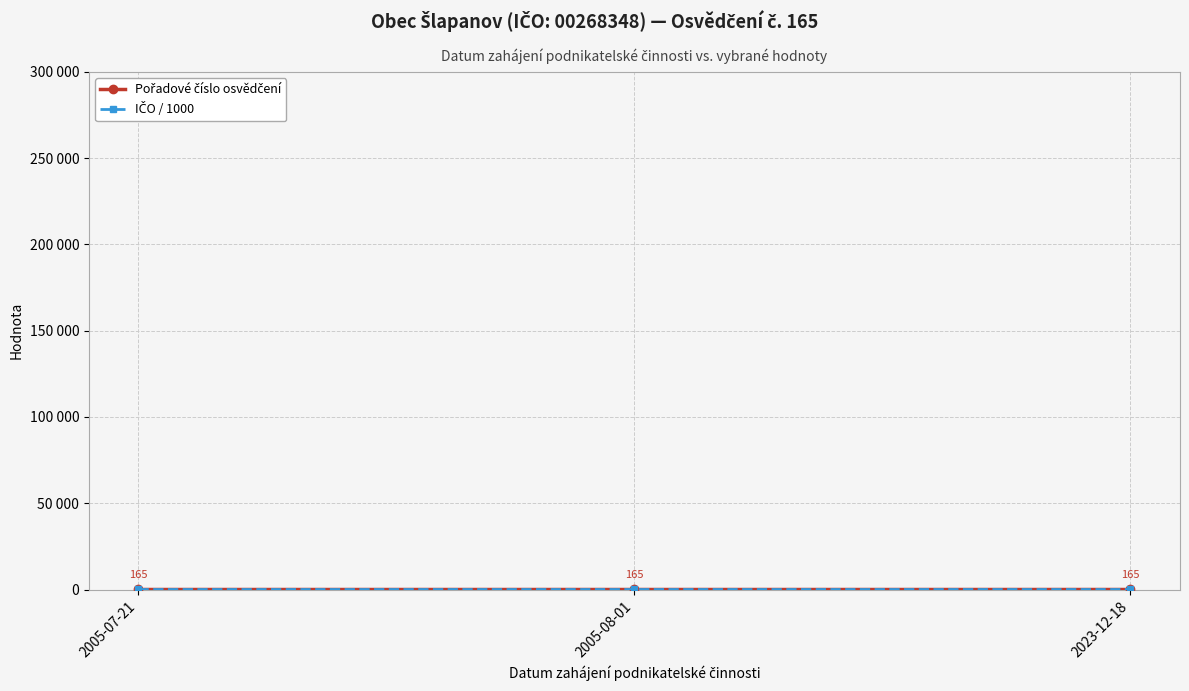

Reading left to right, what are all the values shown in this chart?

Pořadové číslo osvědčení: 2005-07-21=165.0	2005-08-01=165.0	2023-12-18=165.0
IČO / 1000: 2005-07-21=268.3	2005-08-01=268.3	2023-12-18=268.3